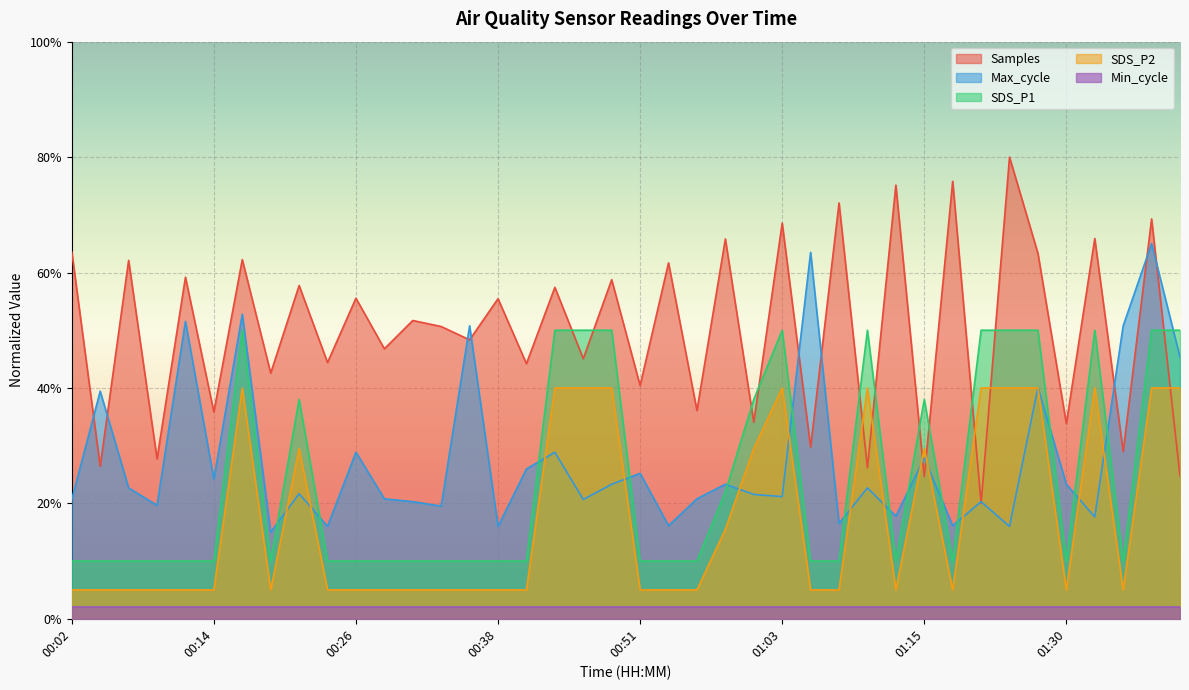

True or false: SDS_P2 and SDS_P1 cross at least once.

False